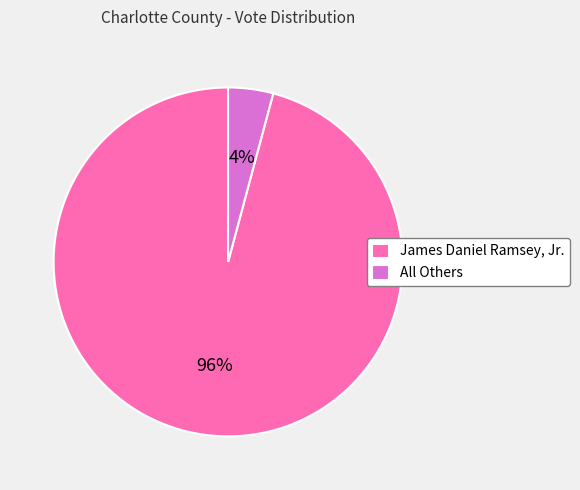

Combined, do James Daniel Ramsey, Jr. and All Others account for over 50%?

Yes